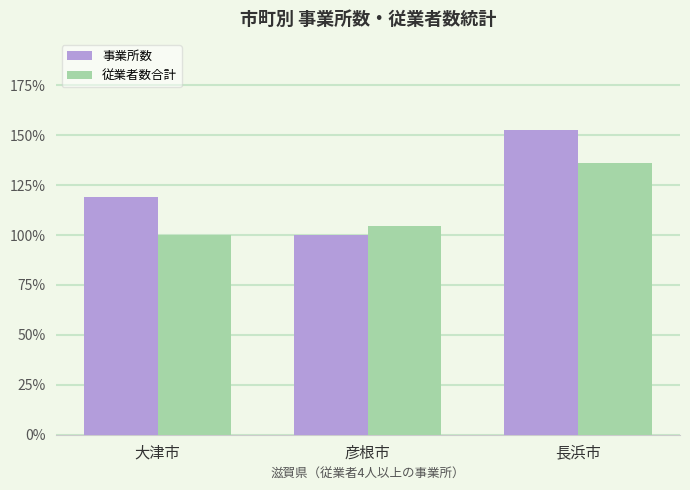

Reading right to left, extract all data points from this chart.

事業所数: 152.5	100.0	119.0
従業者数合計: 136.3	104.6	100.0